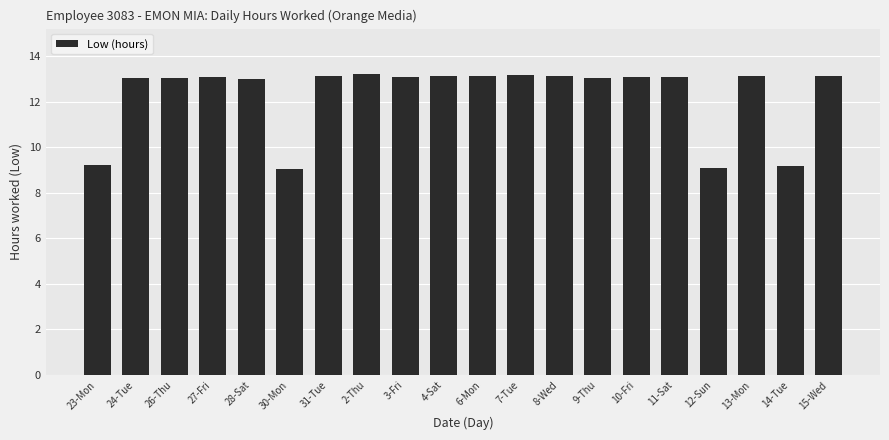

What is the sum of the values at 13-Mon and 9-Thu?

26.2